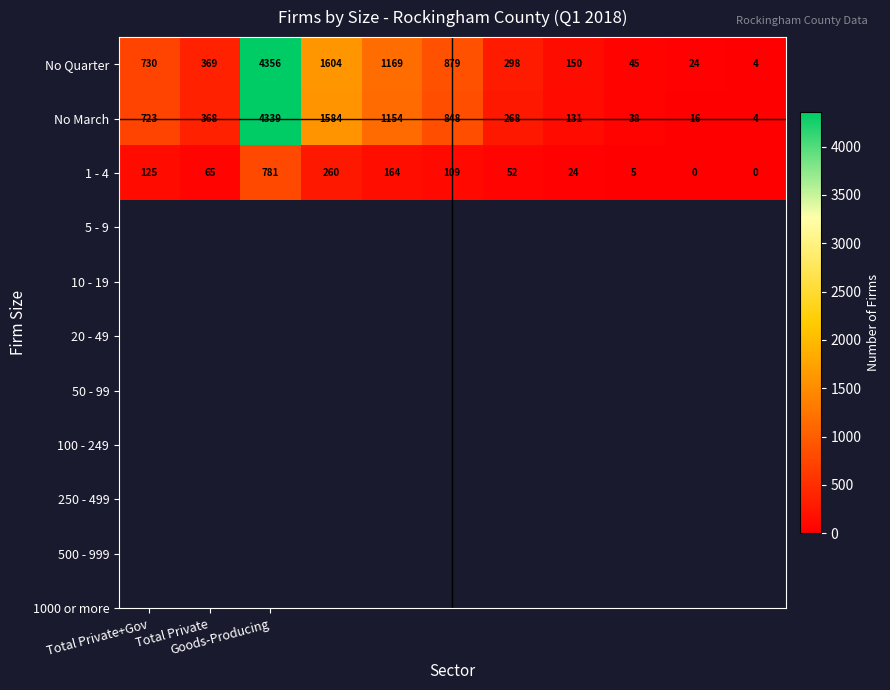

What is the maximum value for 1 - 4?

781